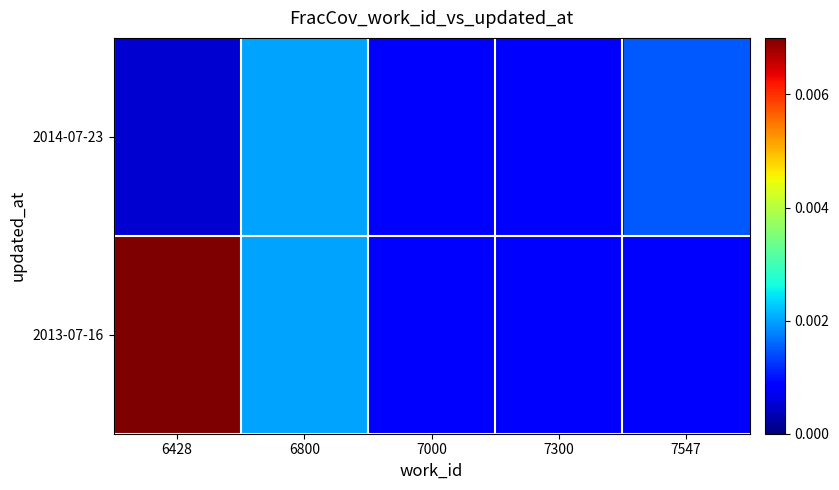

Rank the series at 7000 from highest to lowest value.

2013-07-16, 2014-07-23